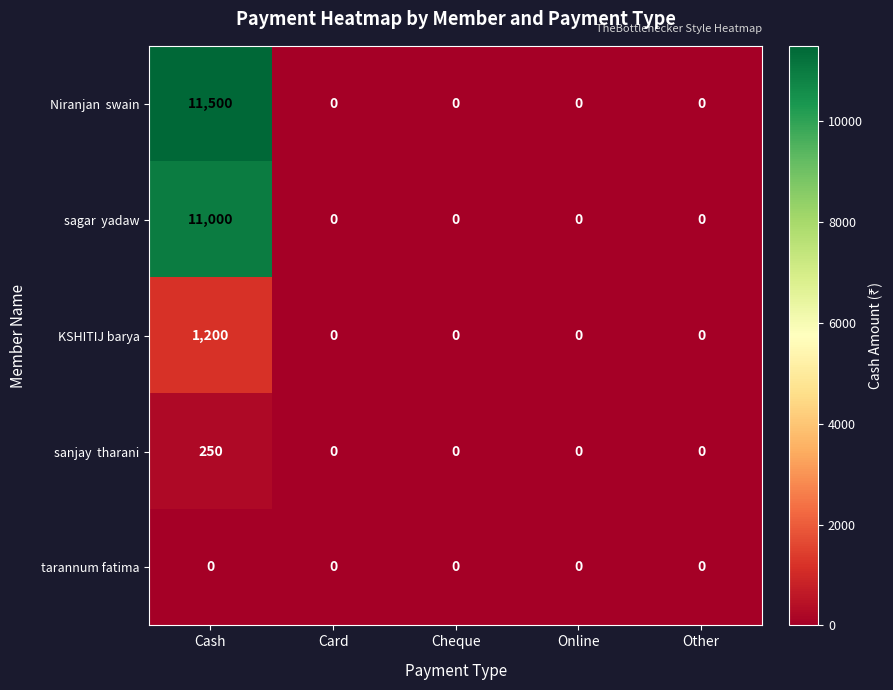

What is the greatest value displayed?

11500